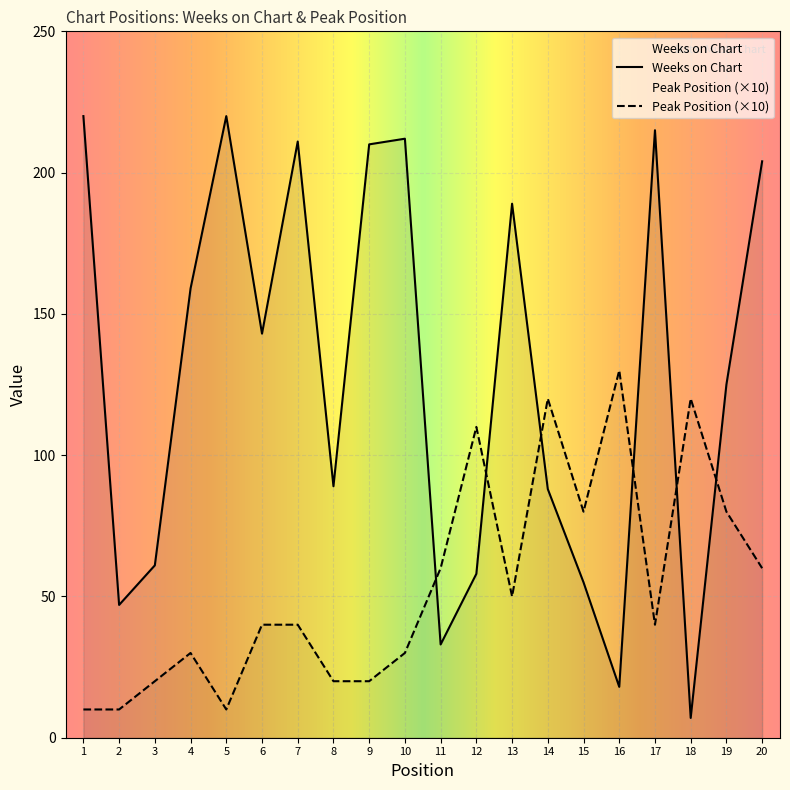

Which label corresponds to the smallest value in the chart?

18